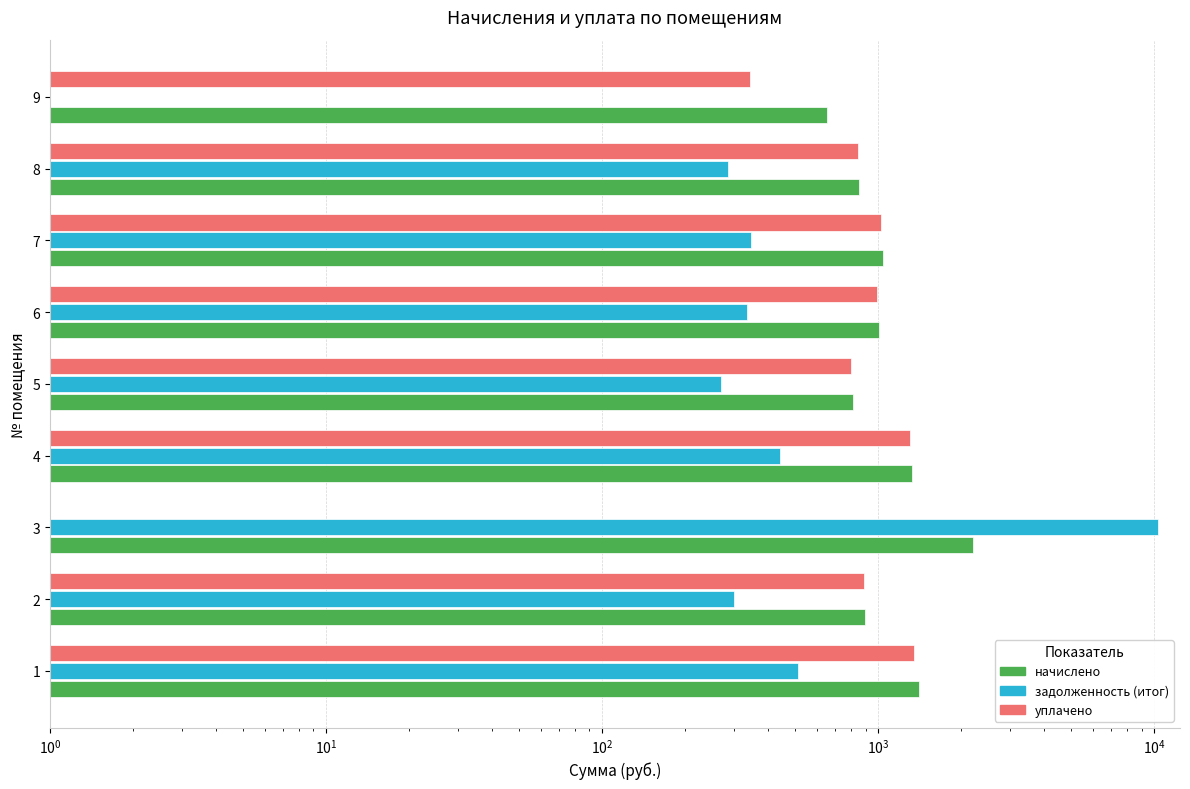

How many series are shown in this chart?

3